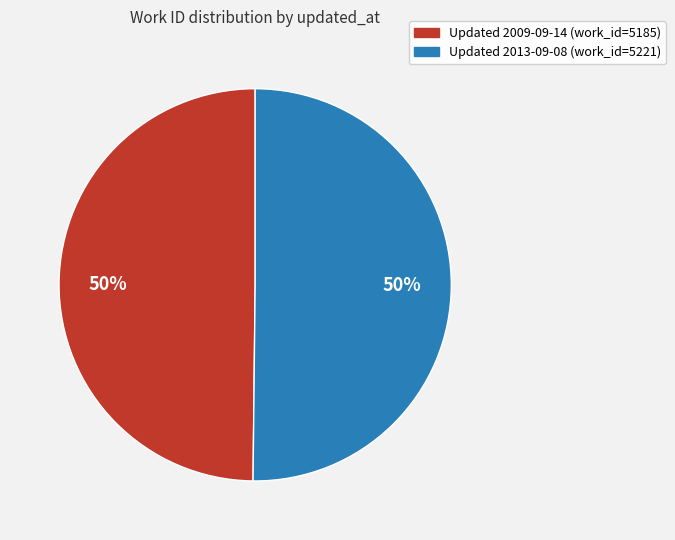

Count the number of slices in the pie.

2